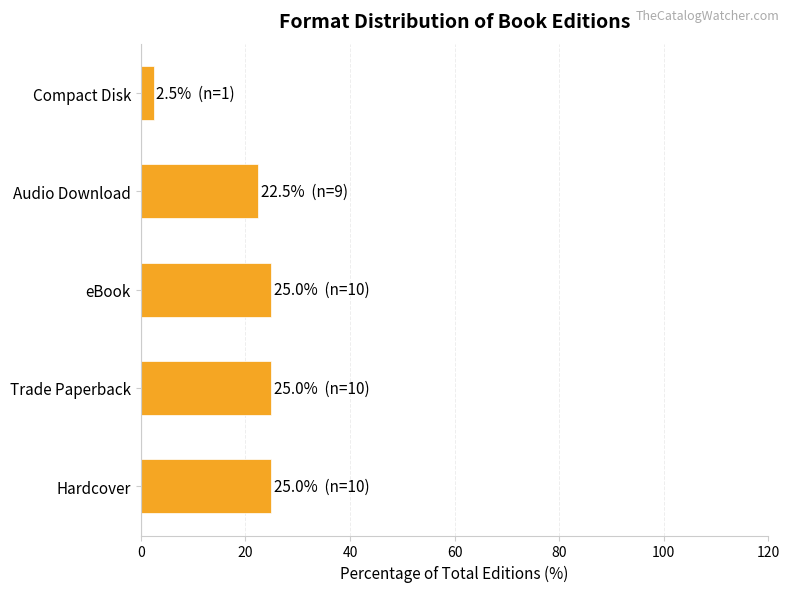

Does the chart contain stacked bars?

No